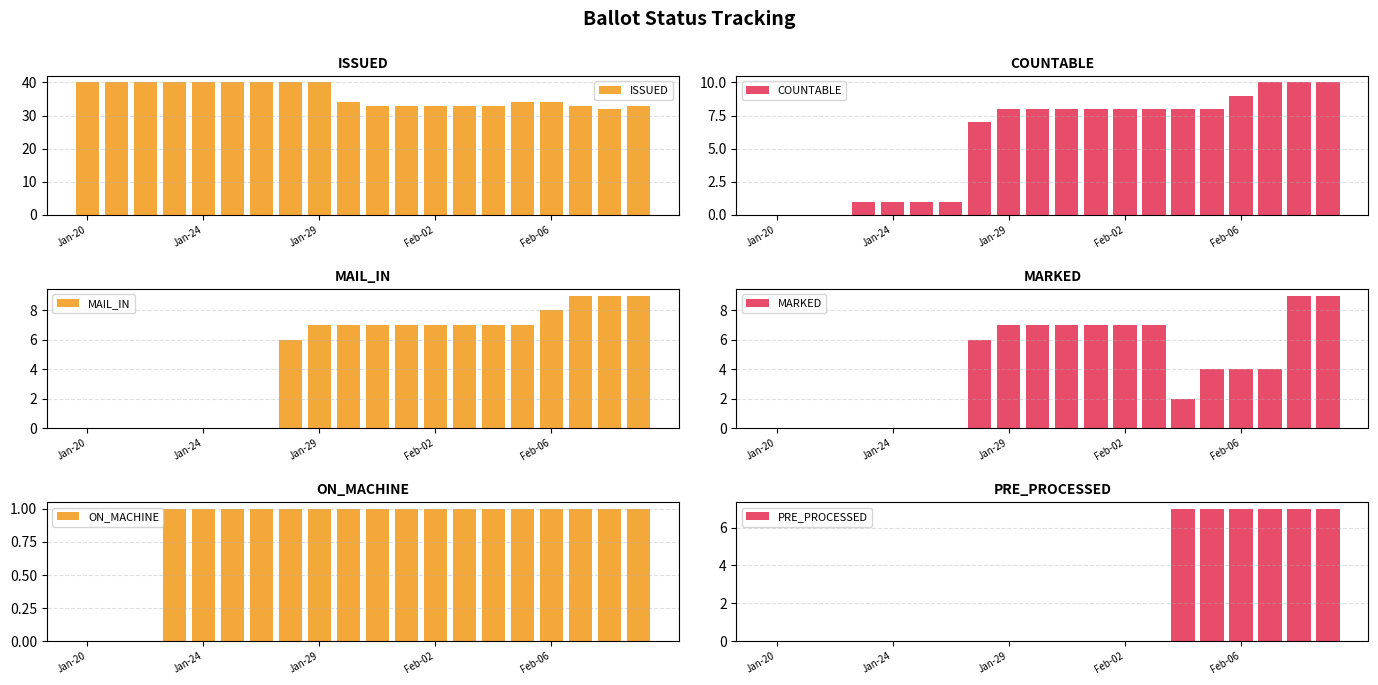

What is the lowest value of the ISSUED series?

32